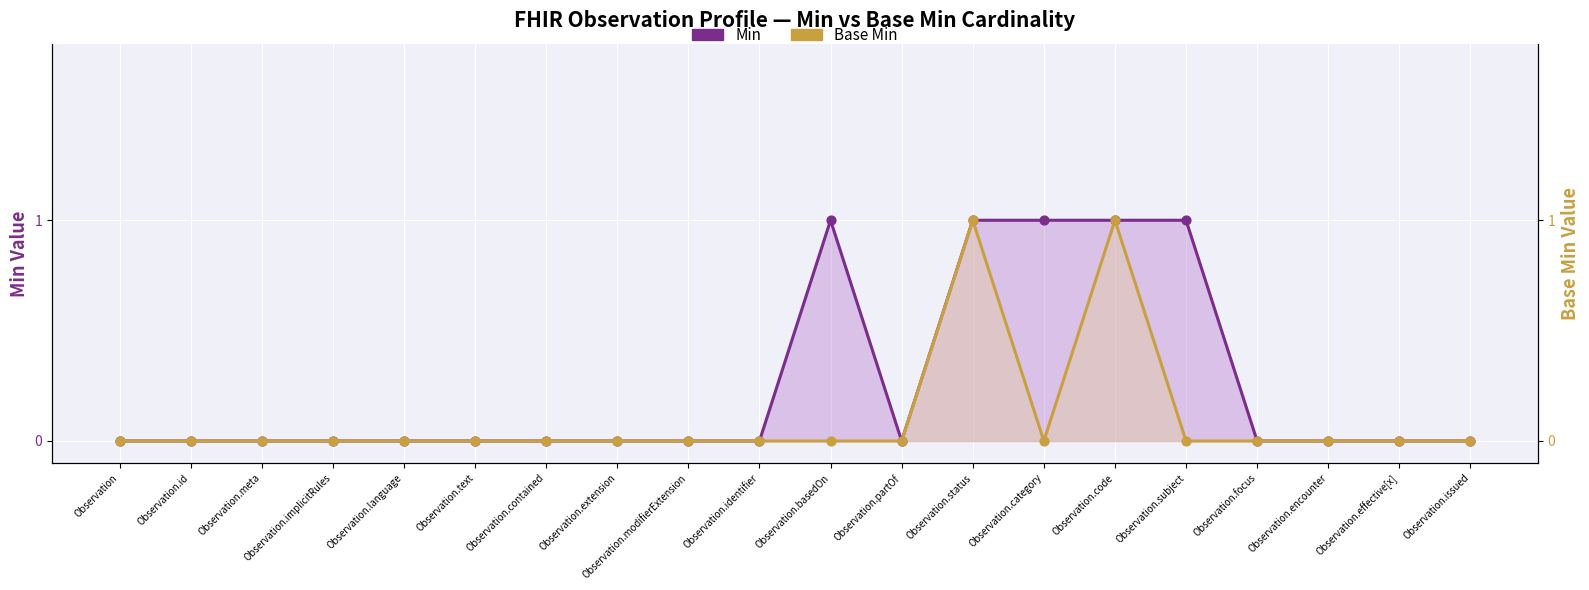

At how many categories does at least one series exceed 0?

5